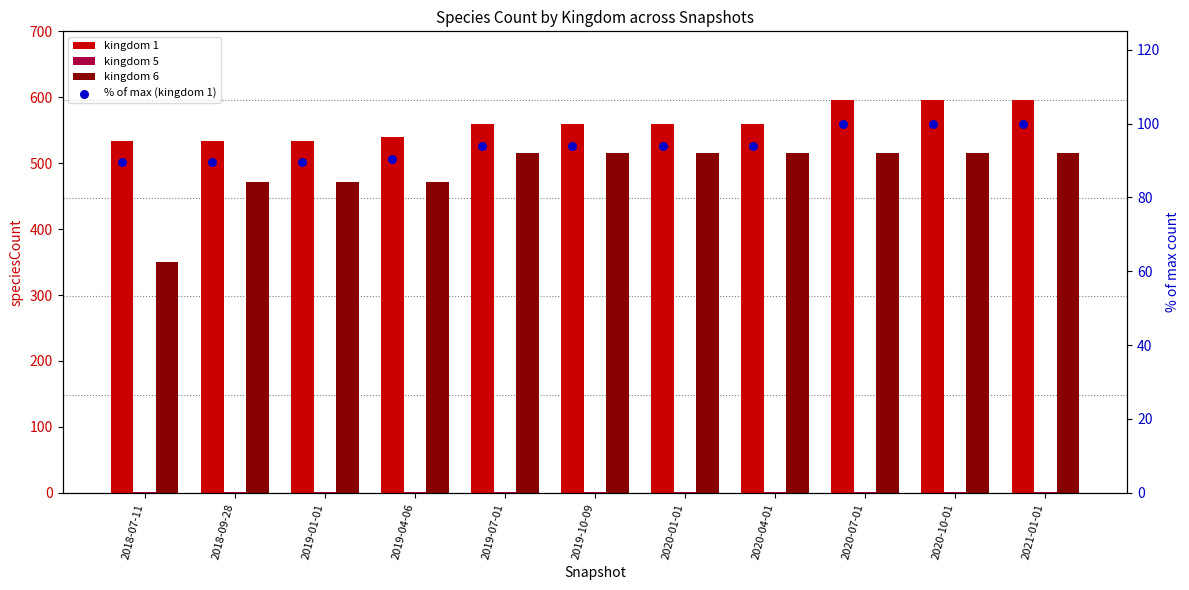

Which series has the largest Y range (max minus min)?

kingdom 6